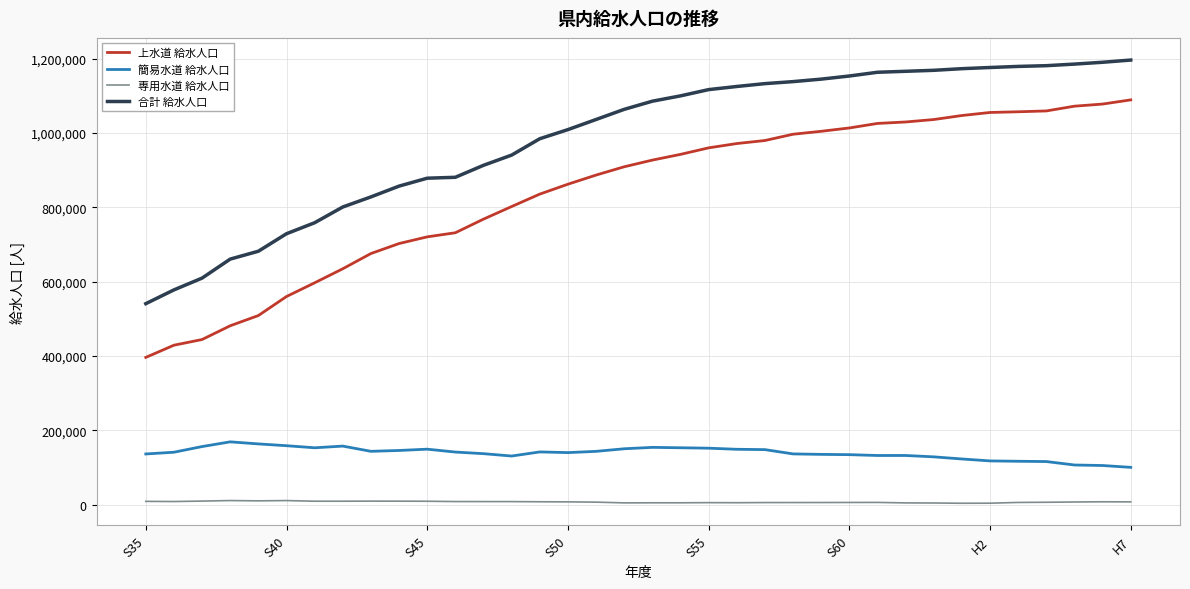

What is the average value of the 合計 給水人口 series?

987176